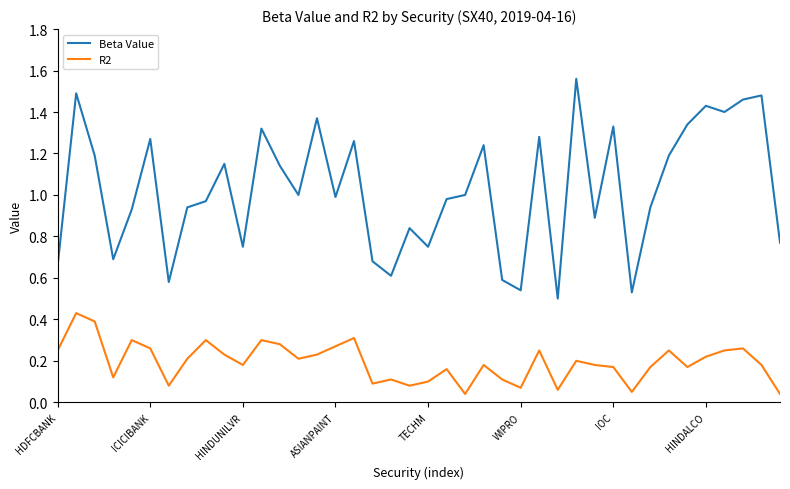

True or false: Beta Value and R2 intersect in this chart.

False